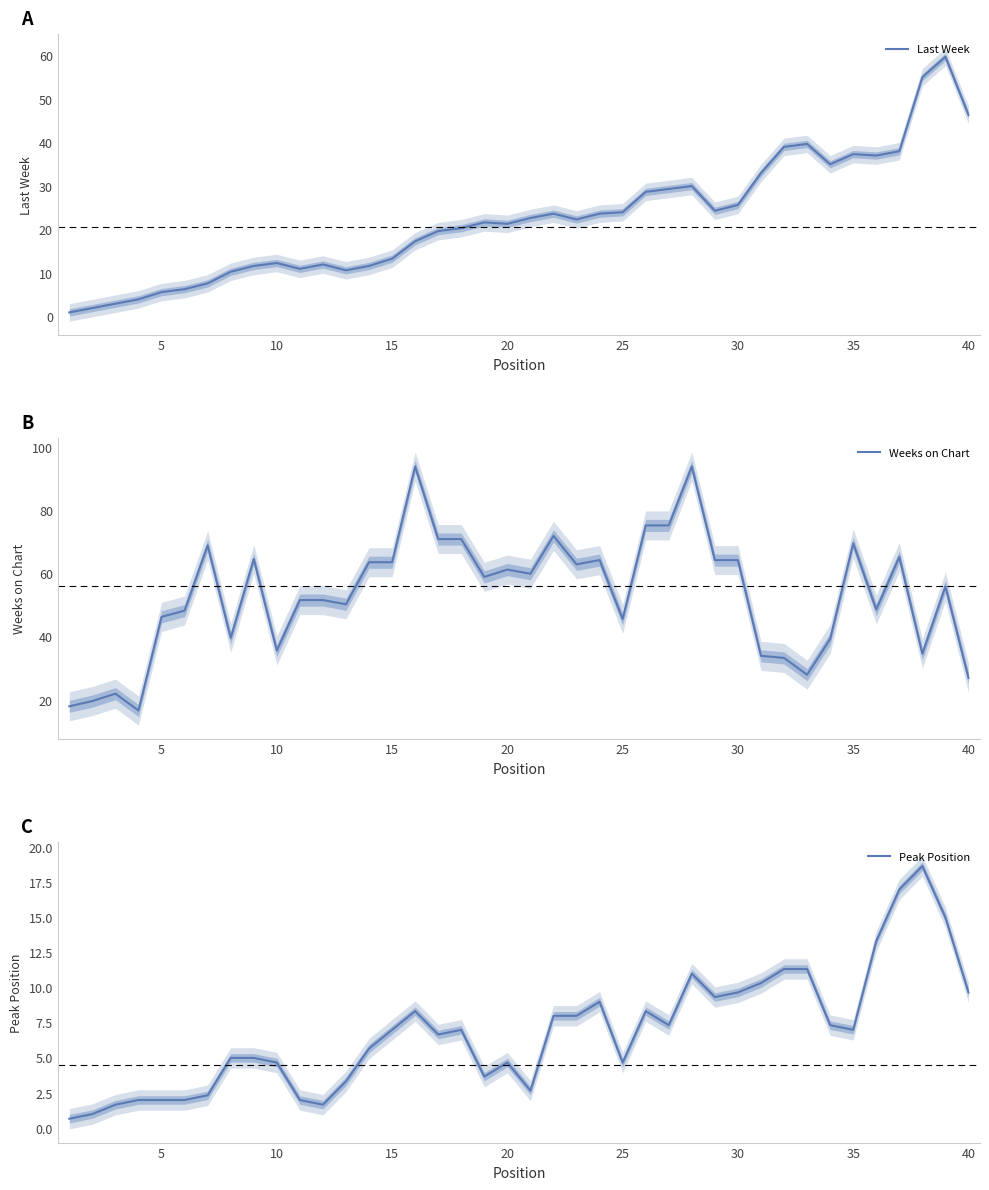

List the series in order of their overall mean, lowest first.

Peak Position, Last Week, Weeks on Chart